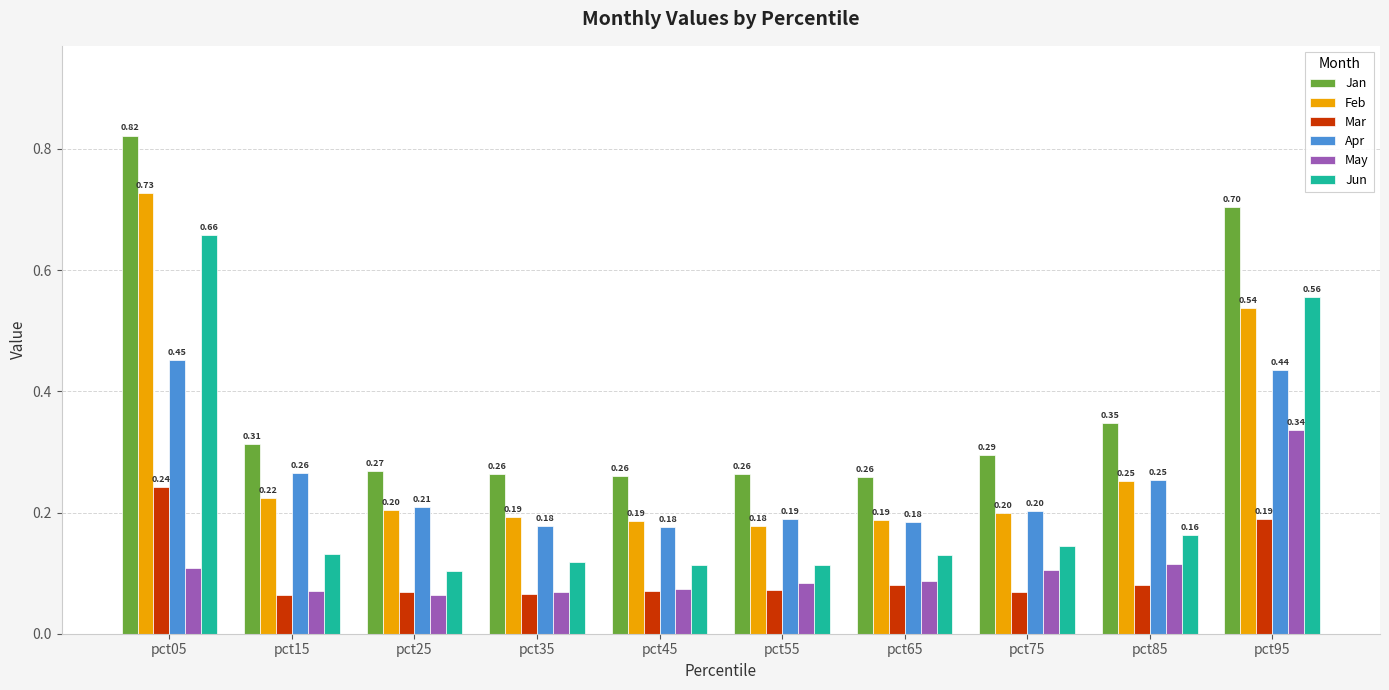

Between pct75 and pct85, which series saw the biggest shift?

Jan